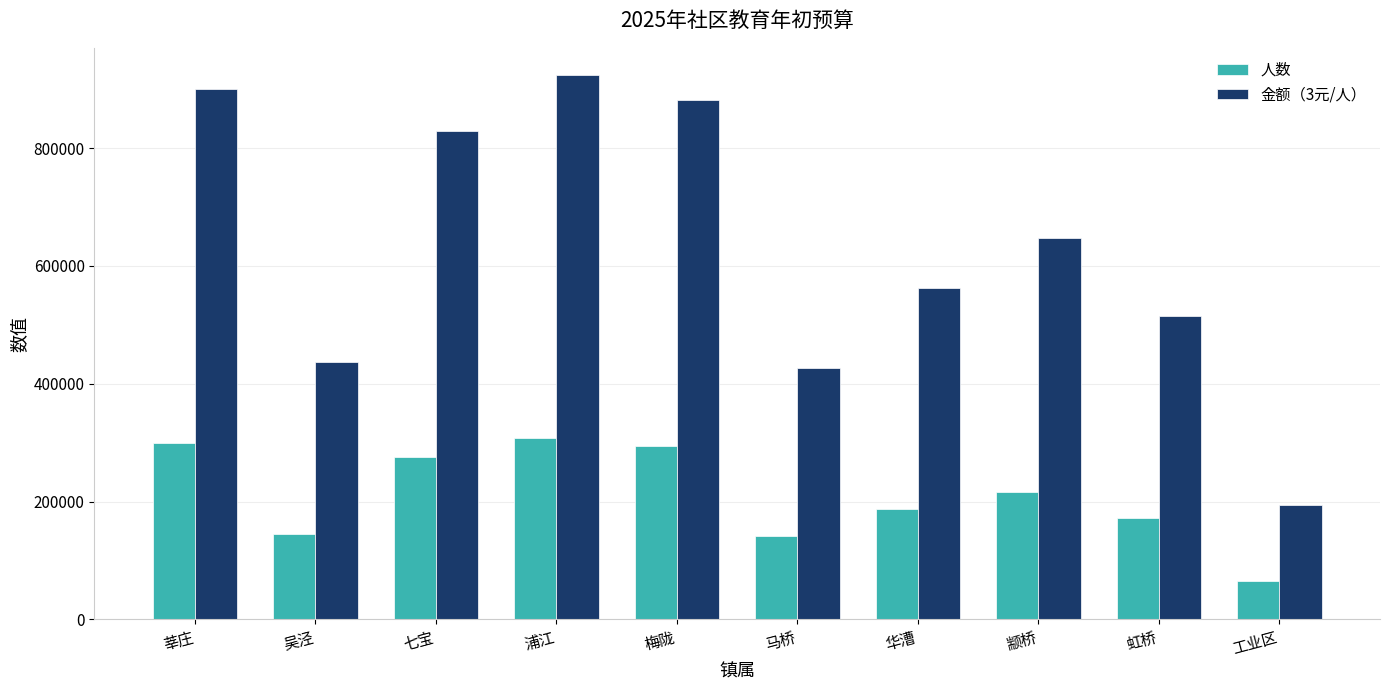

Between 七宝 and 马桥, which series saw the biggest shift?

金额（3元/人）